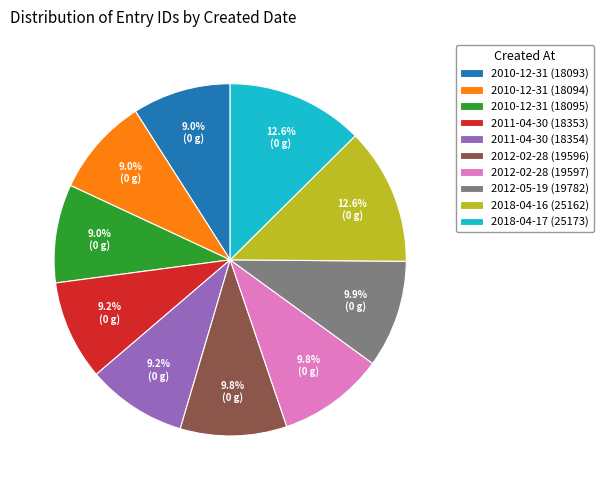

Does 2011-04-30 (18353) represent more than half of the total?

No